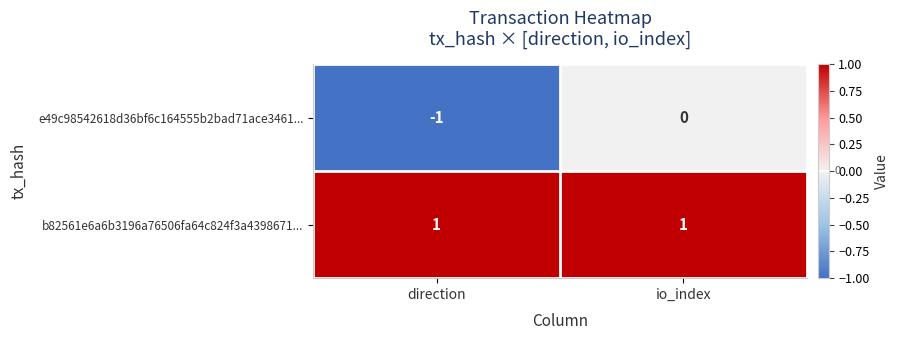

Which series changed the most between direction and io_index?

e49c98542618d36bf6c164555b2bad71ace3461...